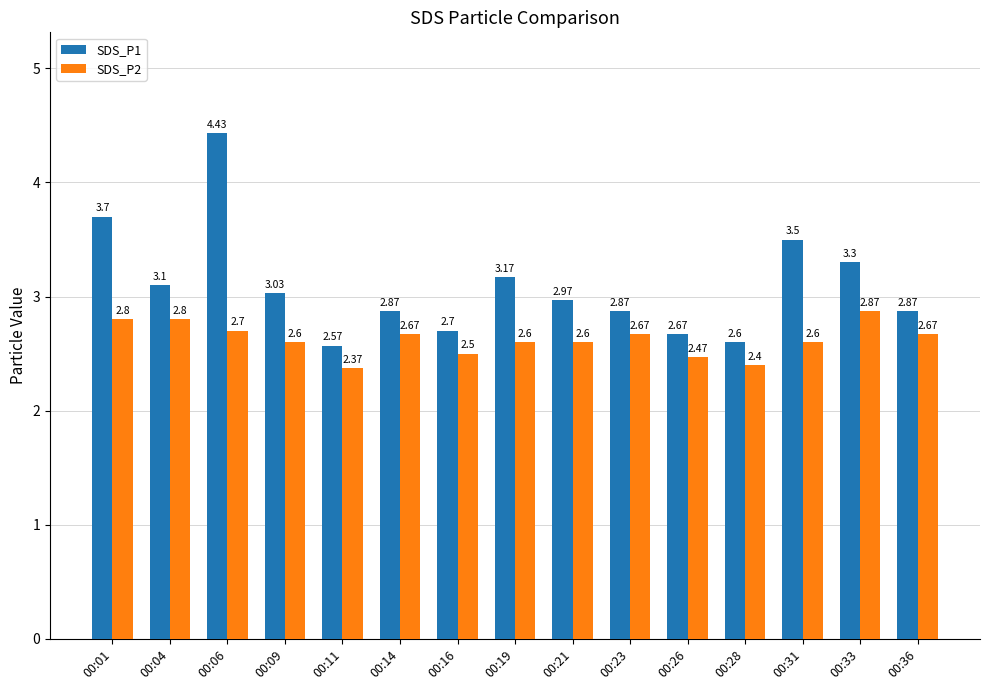

The SDS_P2 series shows 2.6 at 00:21. True or false?

True